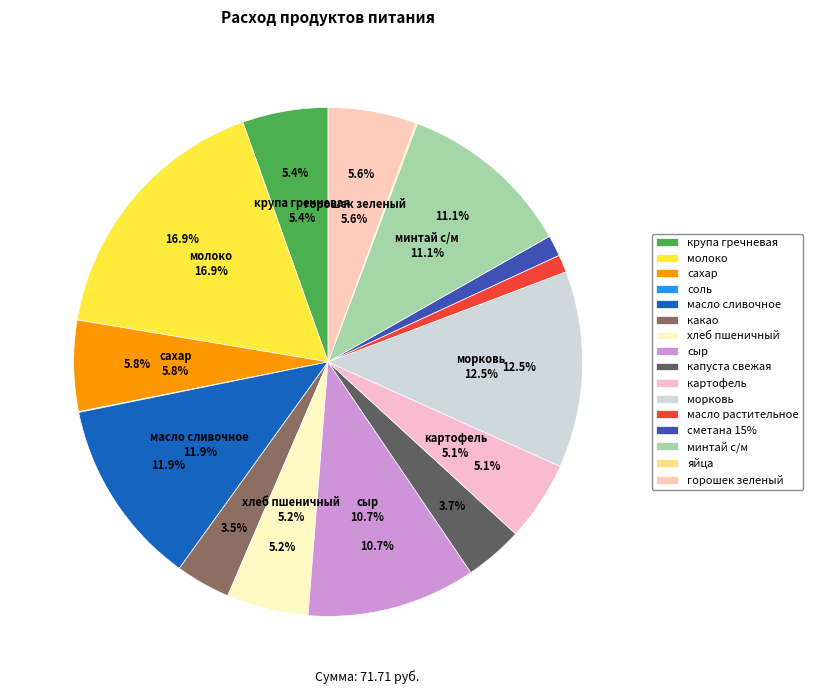

How many slices are in this pie chart?

16